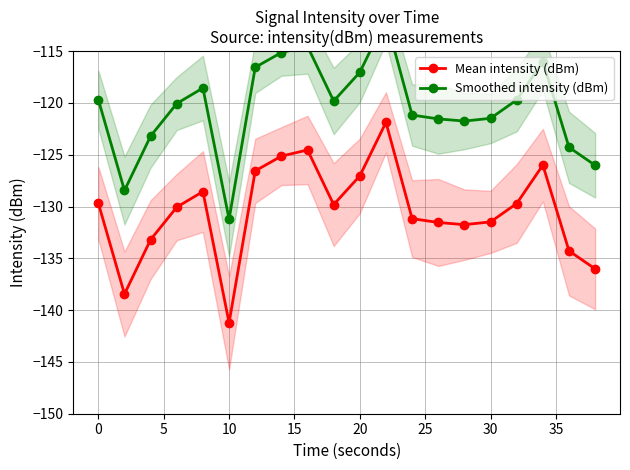

The Mean intensity (dBm) series shows -131.5 at 30. True or false?

True